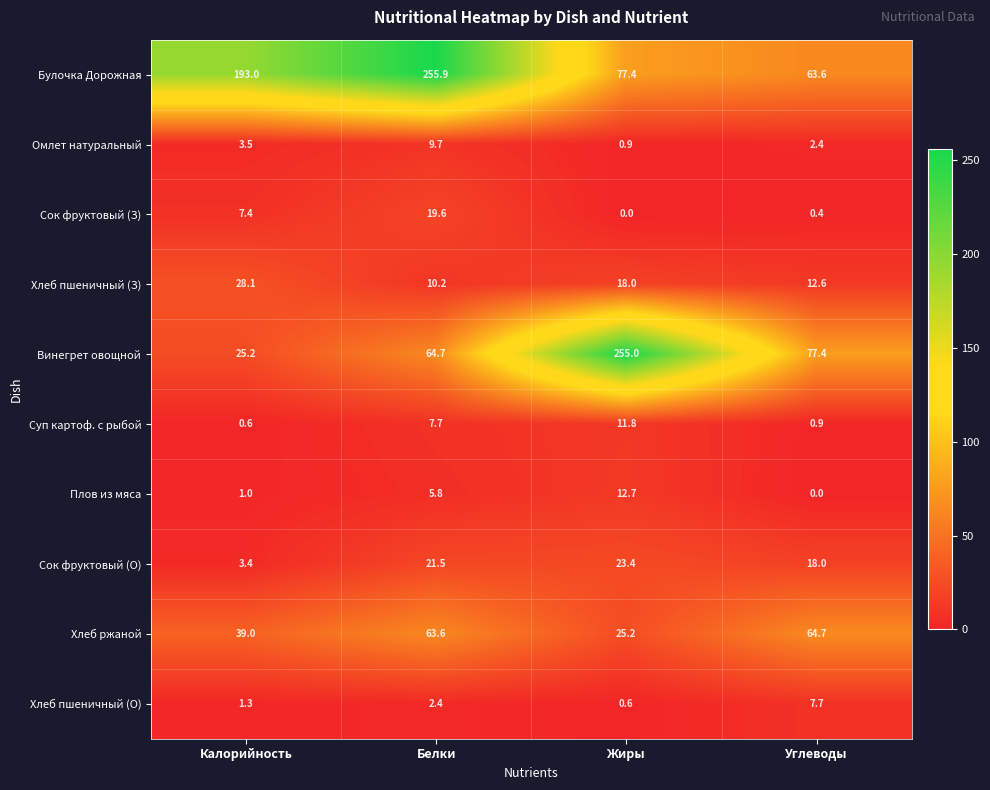

Count the number of categories in the chart.

4